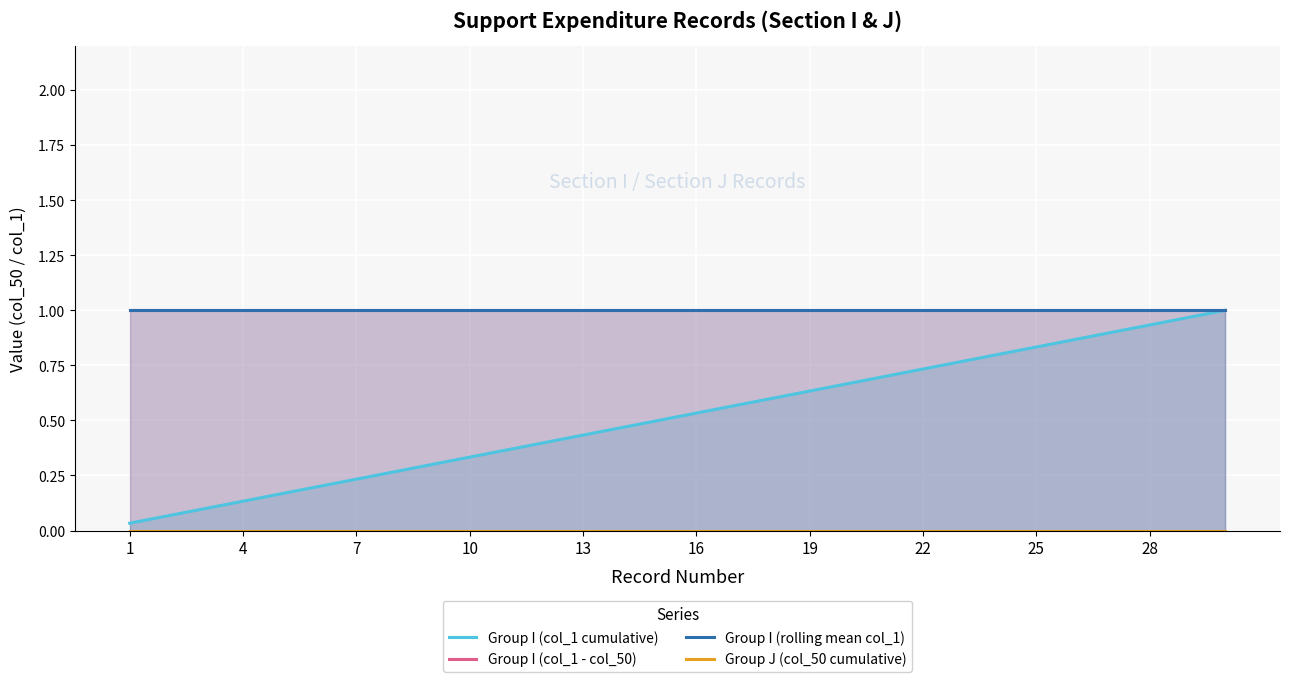

What are all the series names shown in the legend?

Group I (col_1 cumulative), Group I (col_1 - col_50), Group I (rolling mean col_1), Group J (col_50 cumulative)